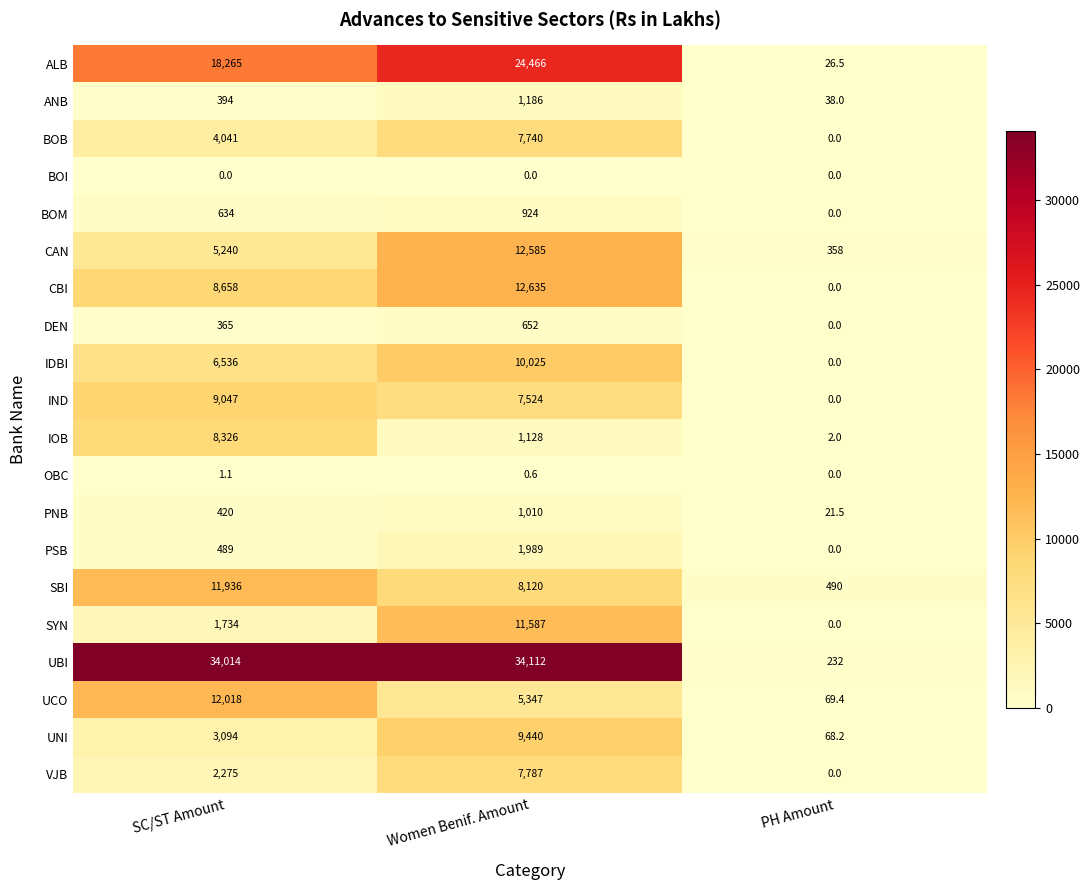

What is the sum of all IOB values?

9456.0